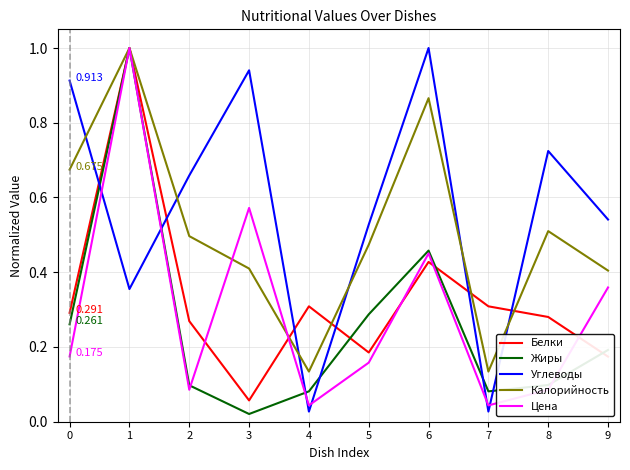

Which series ends up on top after the final intersection of Жиры and Углеводы?

Углеводы